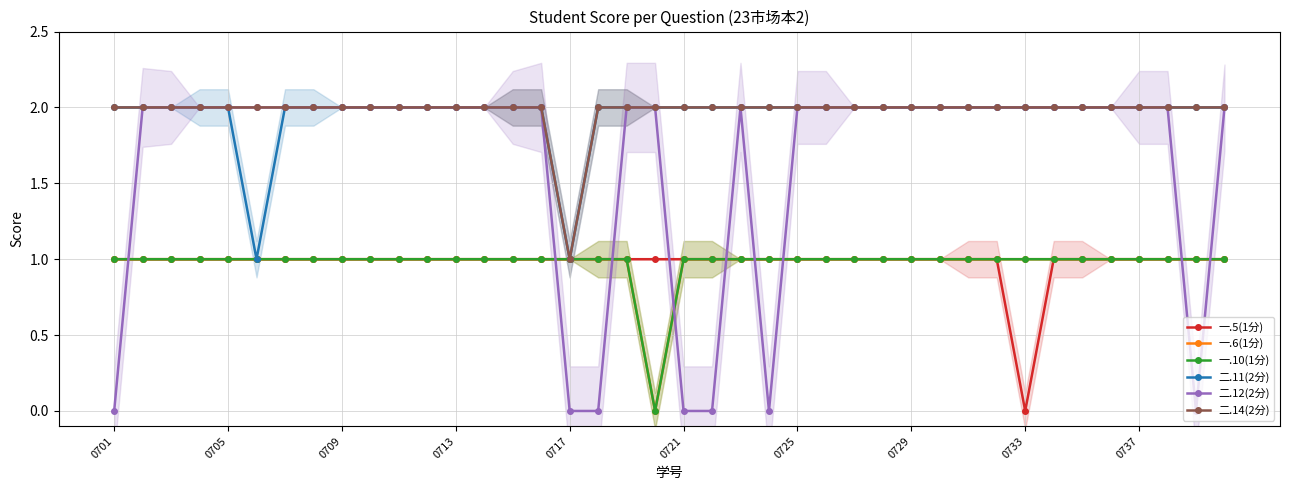

In 一.5(1分), how many points are lower than both neighbors (excluding endpoints)?

1